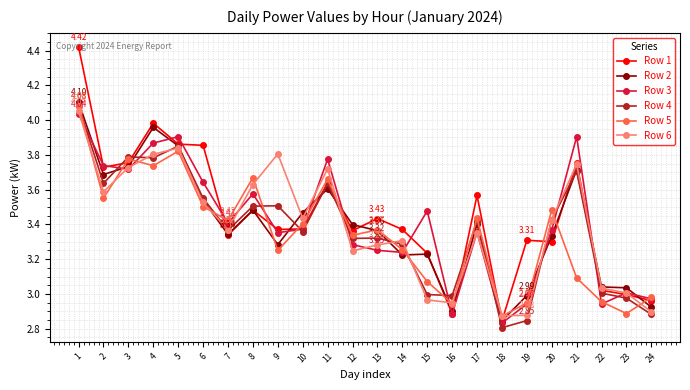

Where do Row 3 and Row 4 first cross each other?

1 and 2